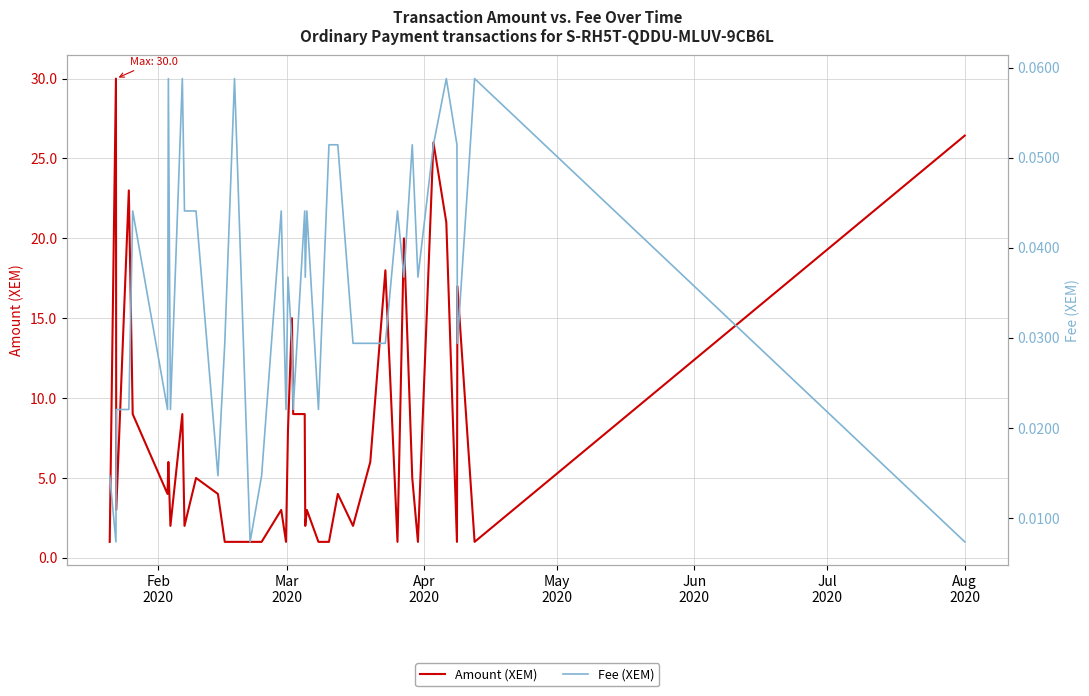

Is it true that Amount (XEM) equals 14.1 at 8?

False